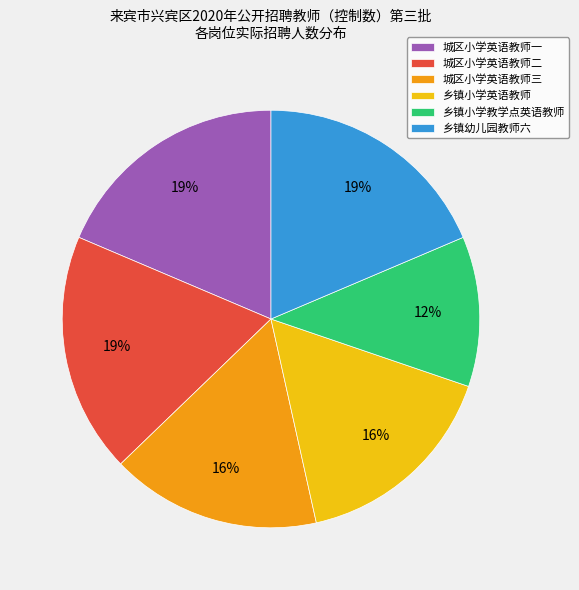

The 城区小学英语教师一 slice represents 8% of the pie. True or false?

False